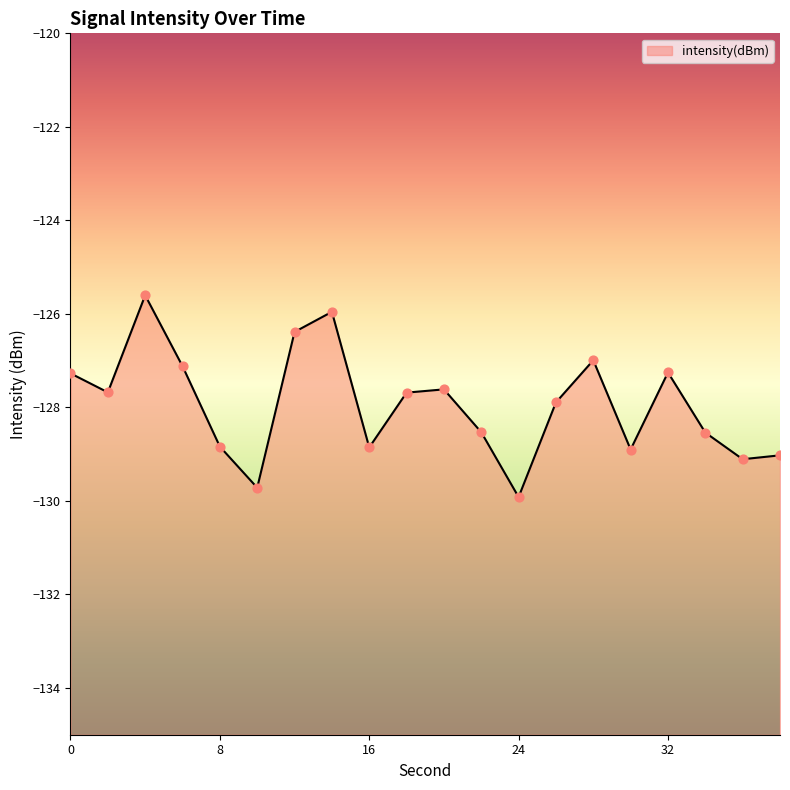

What is the change in value from 10 to 24?

-0.2